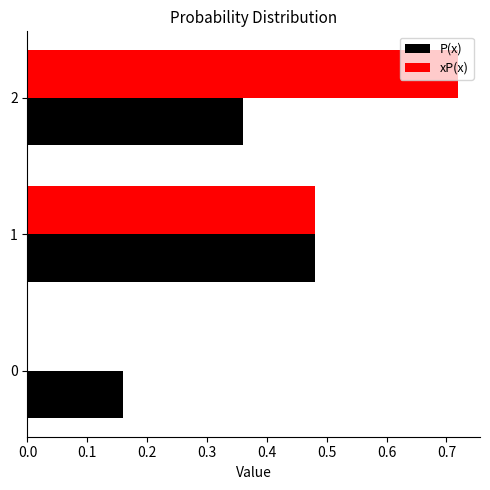

Which series changed the most between 1 and 2?

xP(x)